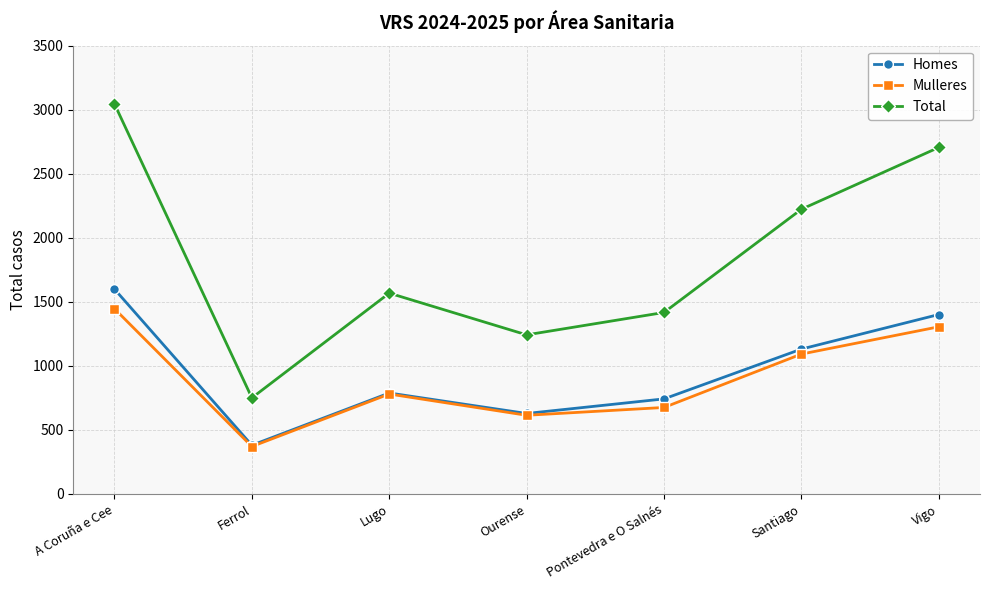

At which category does Total reach its first local valley?

Ferrol